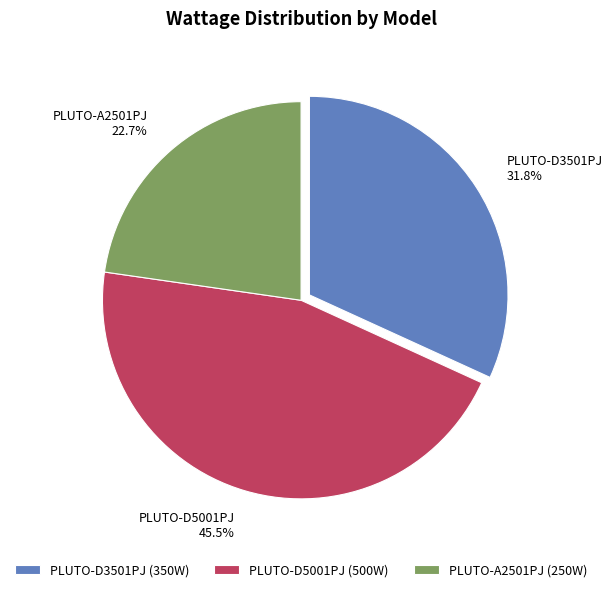

What is the total percentage of PLUTO-D5001PJ and PLUTO-A2501PJ?

68.2%